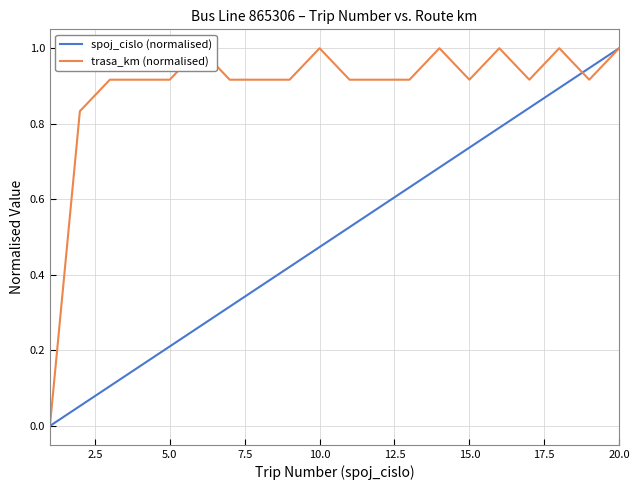

True or false: spoj_cislo (normalised) has more than 1 interior local peaks.

False